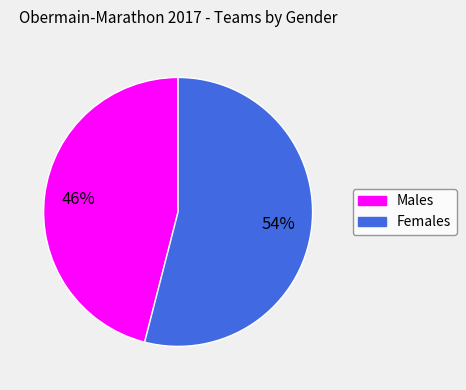

Does any single category account for the majority?

Yes